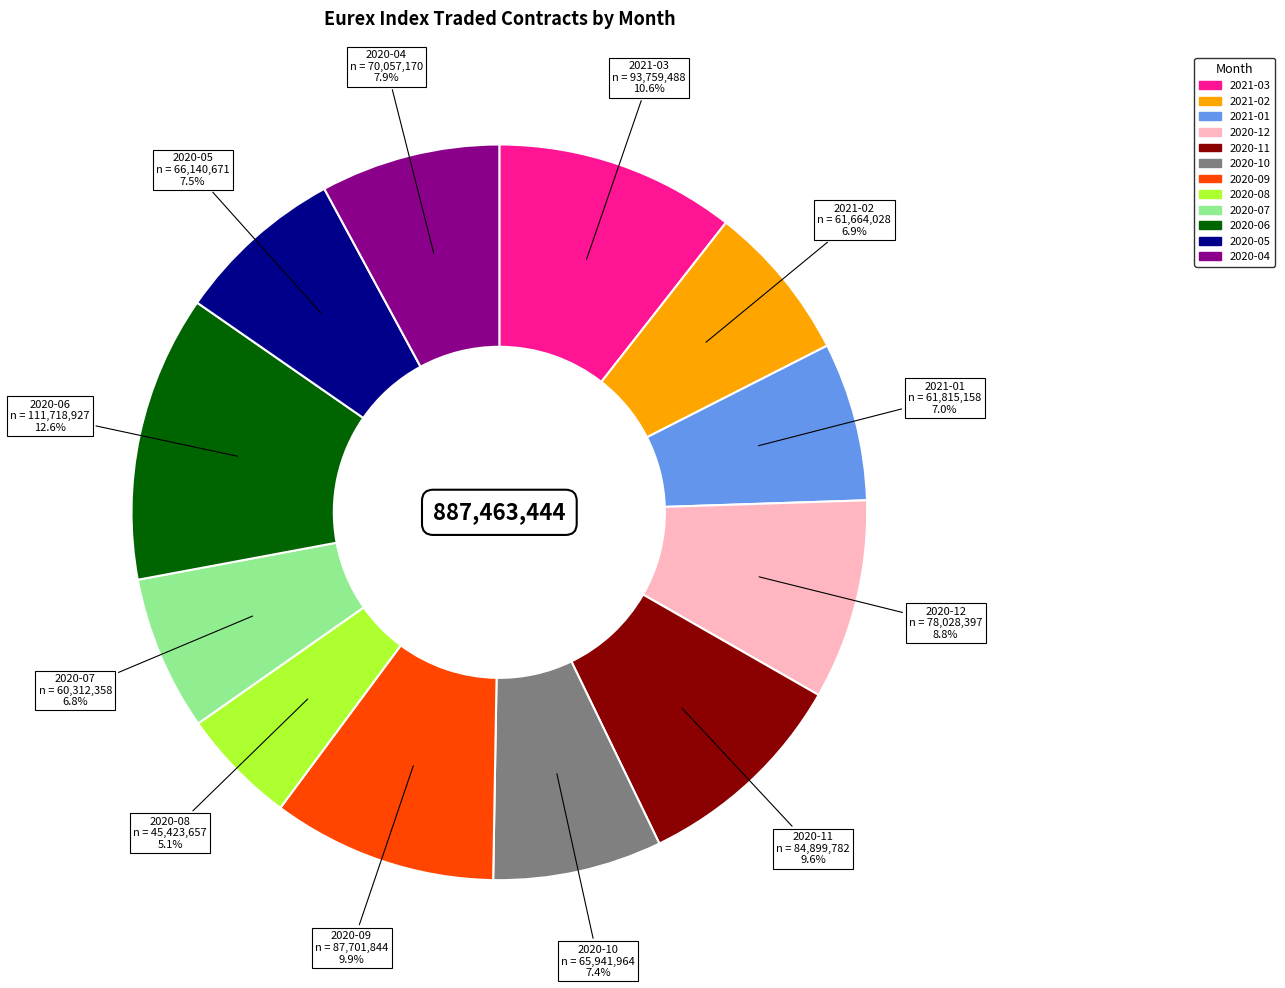

Between 2020-08 and 2020-10, which is larger?

2020-10